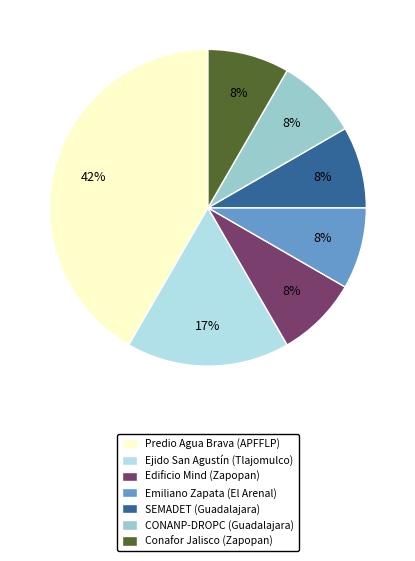

To the nearest percent, what is the average slice percentage?

14%